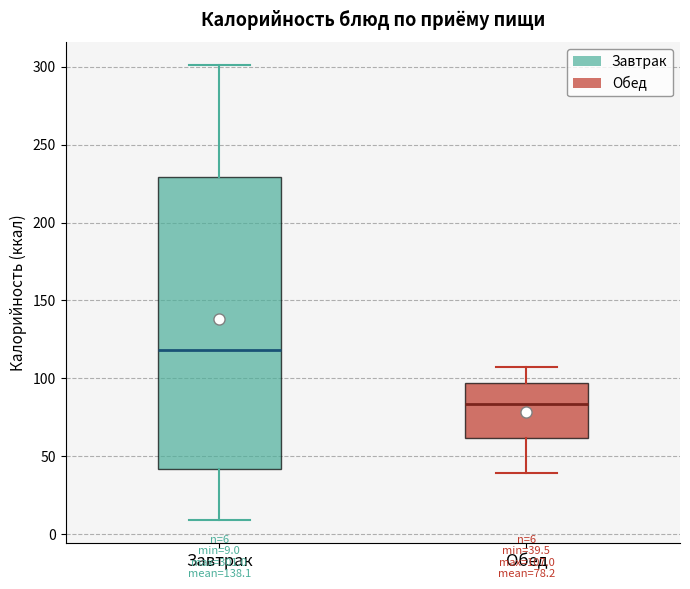

Which box has the lowest median line?

Обед